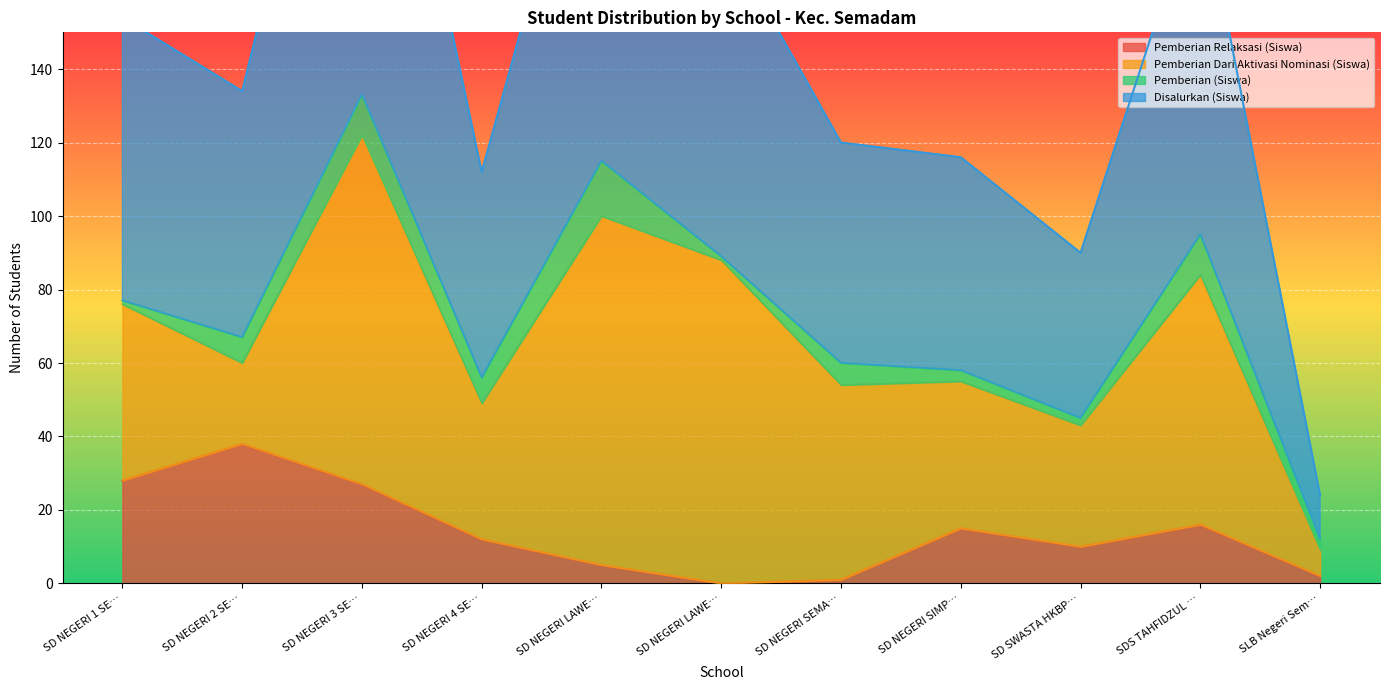

What is the sum of all Pemberian Relaksasi (Siswa) values?

154